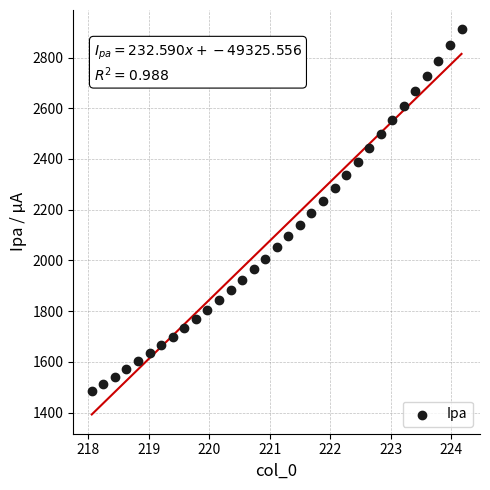

What is the range of Y values (max minus min)?

1425.2